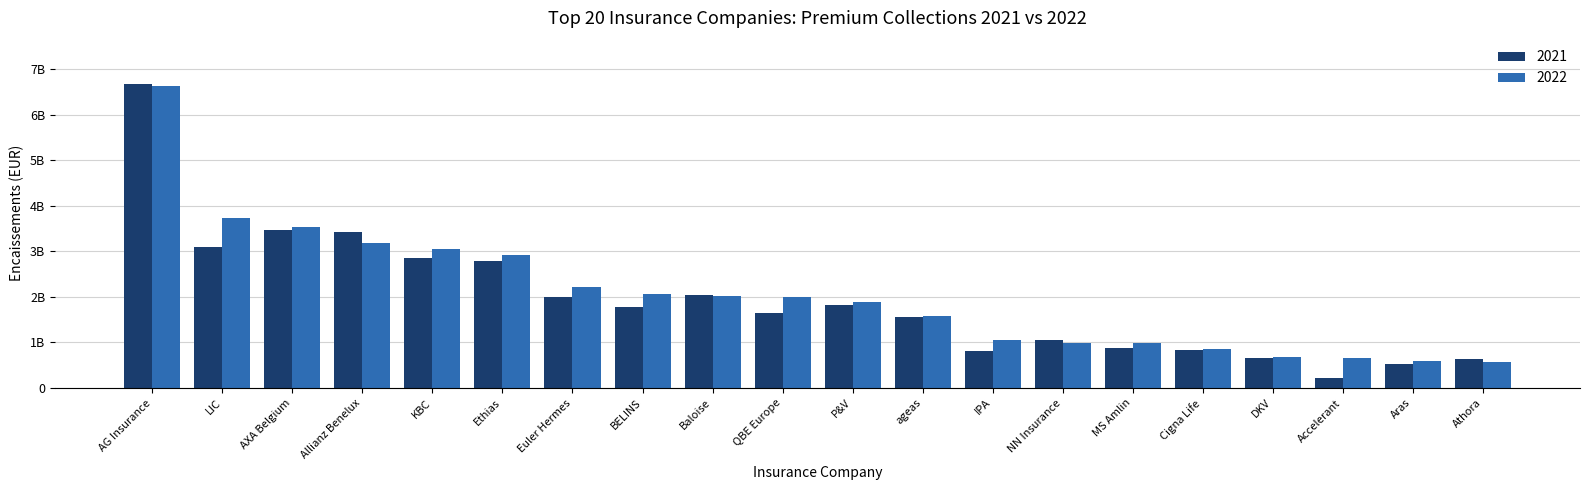

Does the chart contain stacked bars?

No